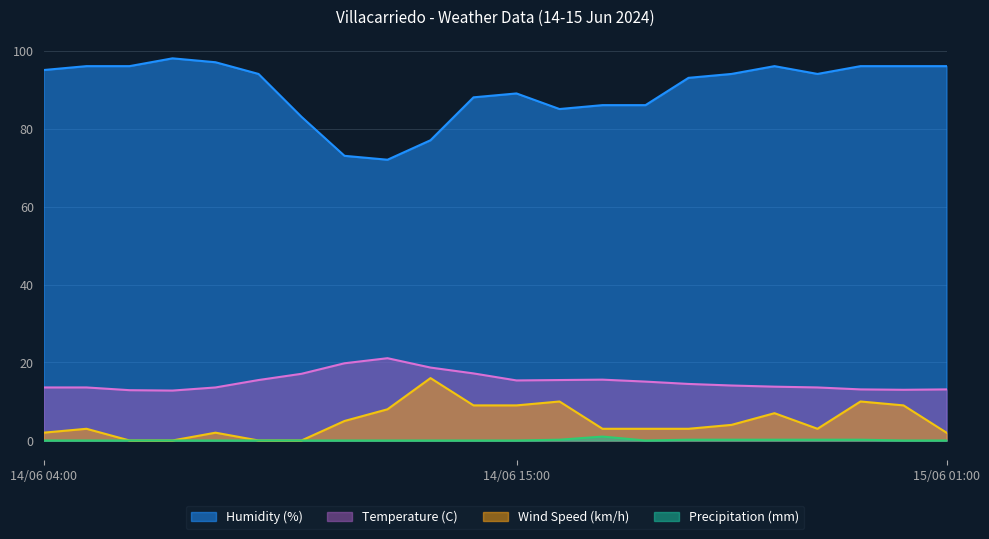

Reading right to left, transcribe all the data shown in this chart.

Temperature (C): 13.1	13.0	13.1	13.6	13.8	14.1	14.5	15.1	15.6	15.5	15.4	17.2	18.7	21.1	19.8	17.1	15.5	13.6	12.8	12.9	13.6	13.6
Humidity (%): 96.0	96.0	96.0	94.0	96.0	94.0	93.0	86.0	86.0	85.0	89.0	88.0	77.0	72.0	73.0	83.0	94.0	97.0	98.0	96.0	96.0	95.0
Wind Speed (km/h): 2.0	9.0	10.0	3.0	7.0	4.0	3.0	3.0	3.0	10.0	9.0	9.0	16.0	8.0	5.0	0.0	0.0	2.0	0.0	0.0	3.0	2.0
Precipitation (mm): 0.0	0.0	0.2	0.2	0.2	0.2	0.2	0.0	1.0	0.2	0.0	0.0	0.0	0.0	0.0	0.0	0.0	0.0	0.0	0.0	0.0	0.0